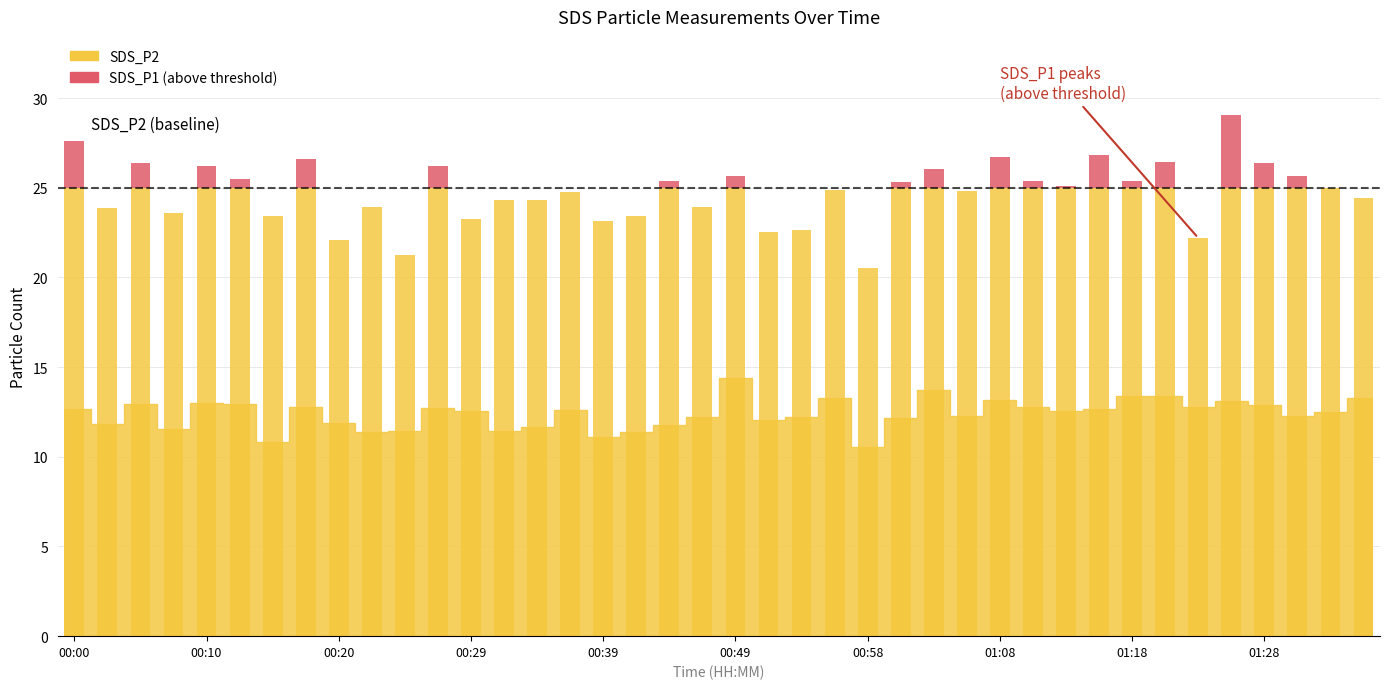

Does the chart contain stacked bars?

No